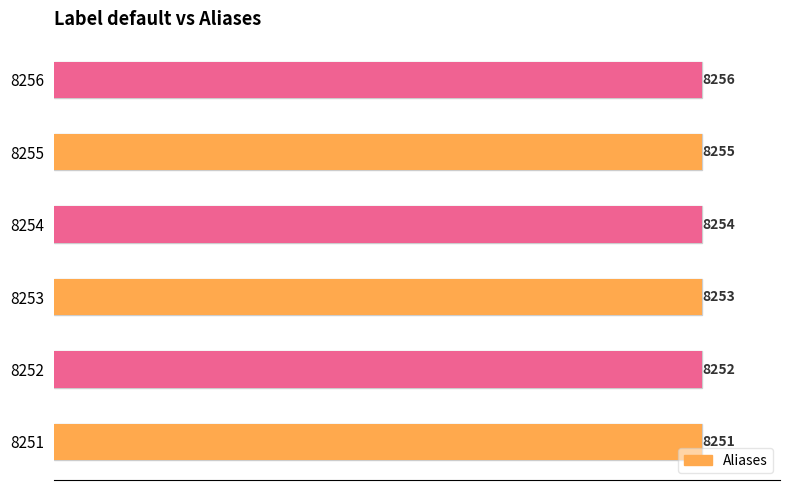

Where does the data first go above 8254?

8255